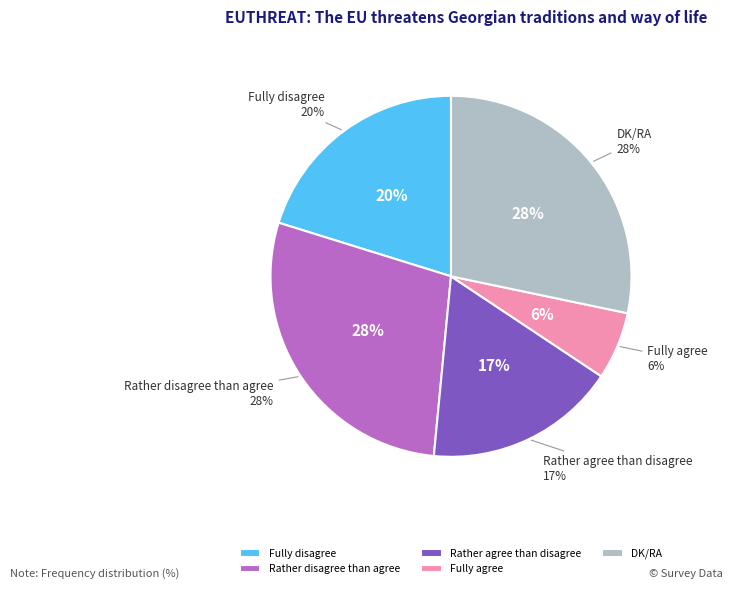

Which has a higher value, Fully agree or DK/RA?

DK/RA